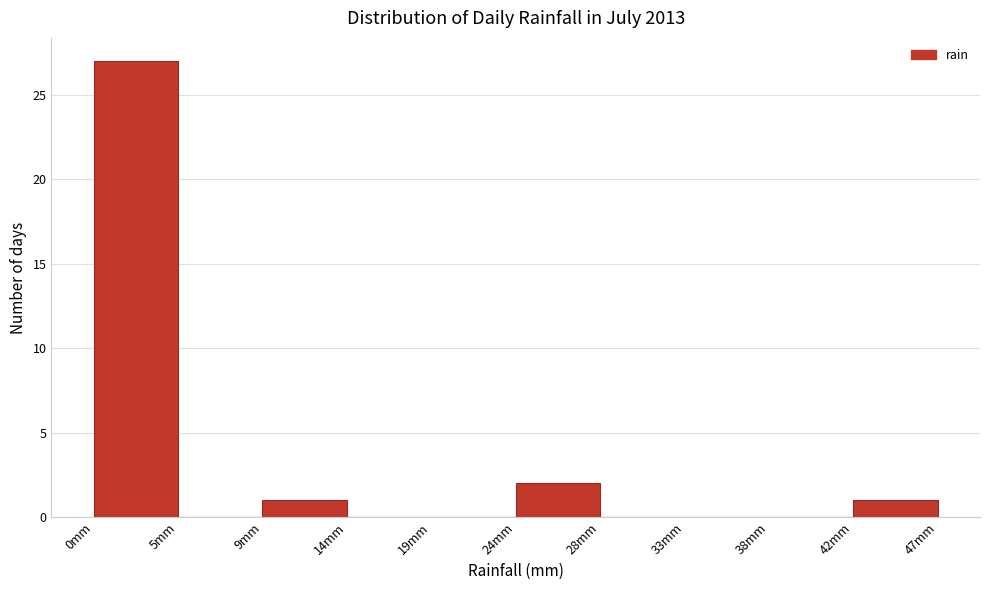

Reading left to right, list every bar in this chart as the range it spans on the x-axis followed by its height. Neither the bar edges nor the heights are printed on the chart, so give them approximately, as read against the axes.

0.0 to 4.5: 27
4.5 to 9.5: 0
9.5 to 14.0: 1
14.0 to 19.0: 0
19.0 to 23.5: 0
23.5 to 28.5: 2
28.5 to 33.0: 0
33.0 to 38.0: 0
38.0 to 42.5: 0
42.5 to 47.0: 1